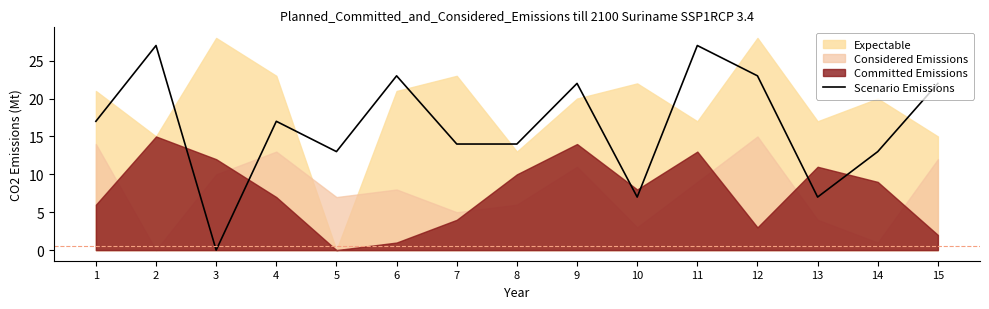

The value of Scenario Emissions at 14 is 8. True or false?

False